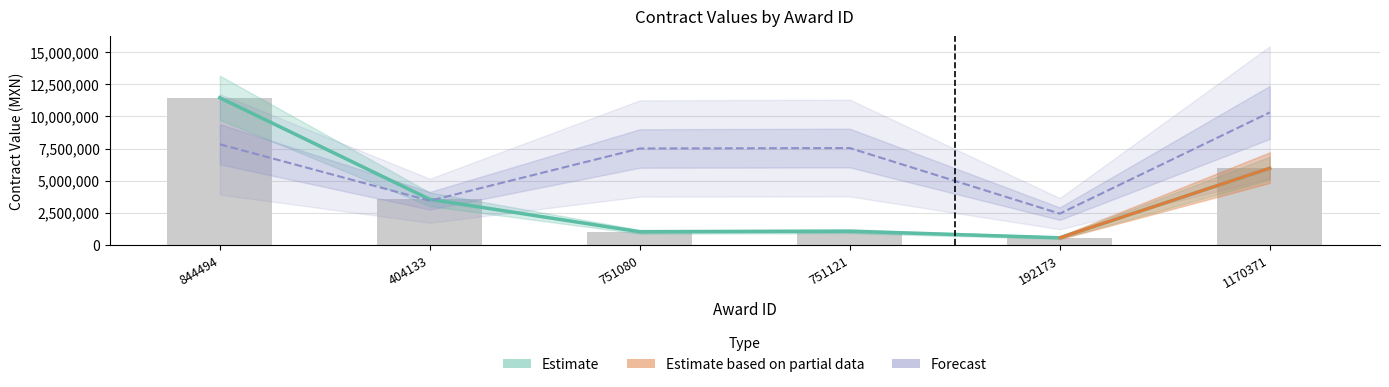

Reading right to left, what are all the values shown in this chart?

awards.value.amount: 5967831.0	547000.0	1056457.1	1014198.6	3542221.7	11458922.3
contracts.value.amount: 5967831.0	547000.0	1056457.1	1014198.6	3542221.7	11458922.3
tender.id: 10313030.1	2426297.0	7537924.9	7502824.6	3431803.6	7832805.7